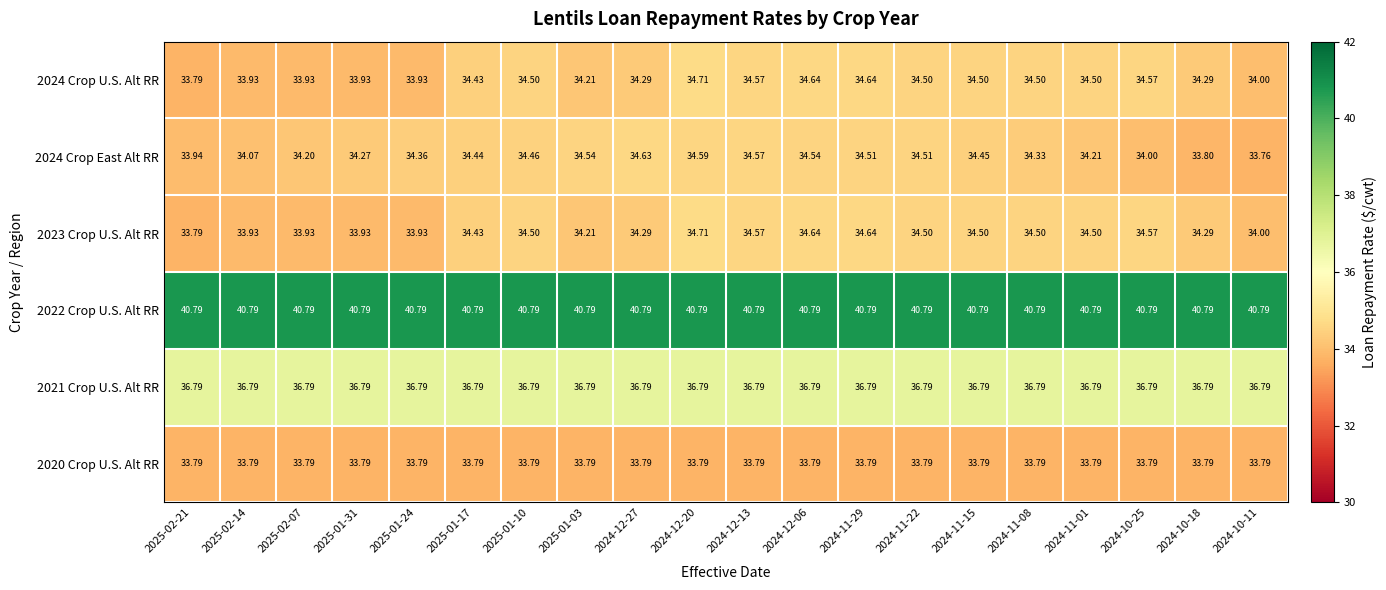

At how many categories does at least one series exceed 40?

20